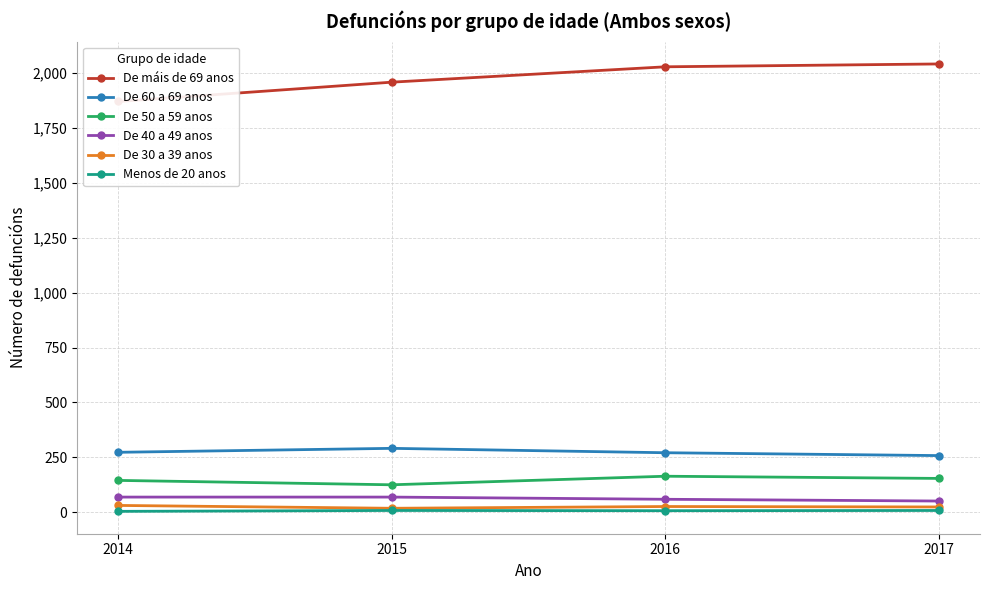

Reading left to right, transcribe all the data shown in this chart.

De máis de 69 anos: 1871	1959	2029	2042
De 60 a 69 anos: 273	291	271	258
De 50 a 59 anos: 145	125	164	154
De 40 a 49 anos: 69	69	59	51
De 30 a 39 anos: 31	18	26	24
Menos de 20 anos: 4	8	7	8